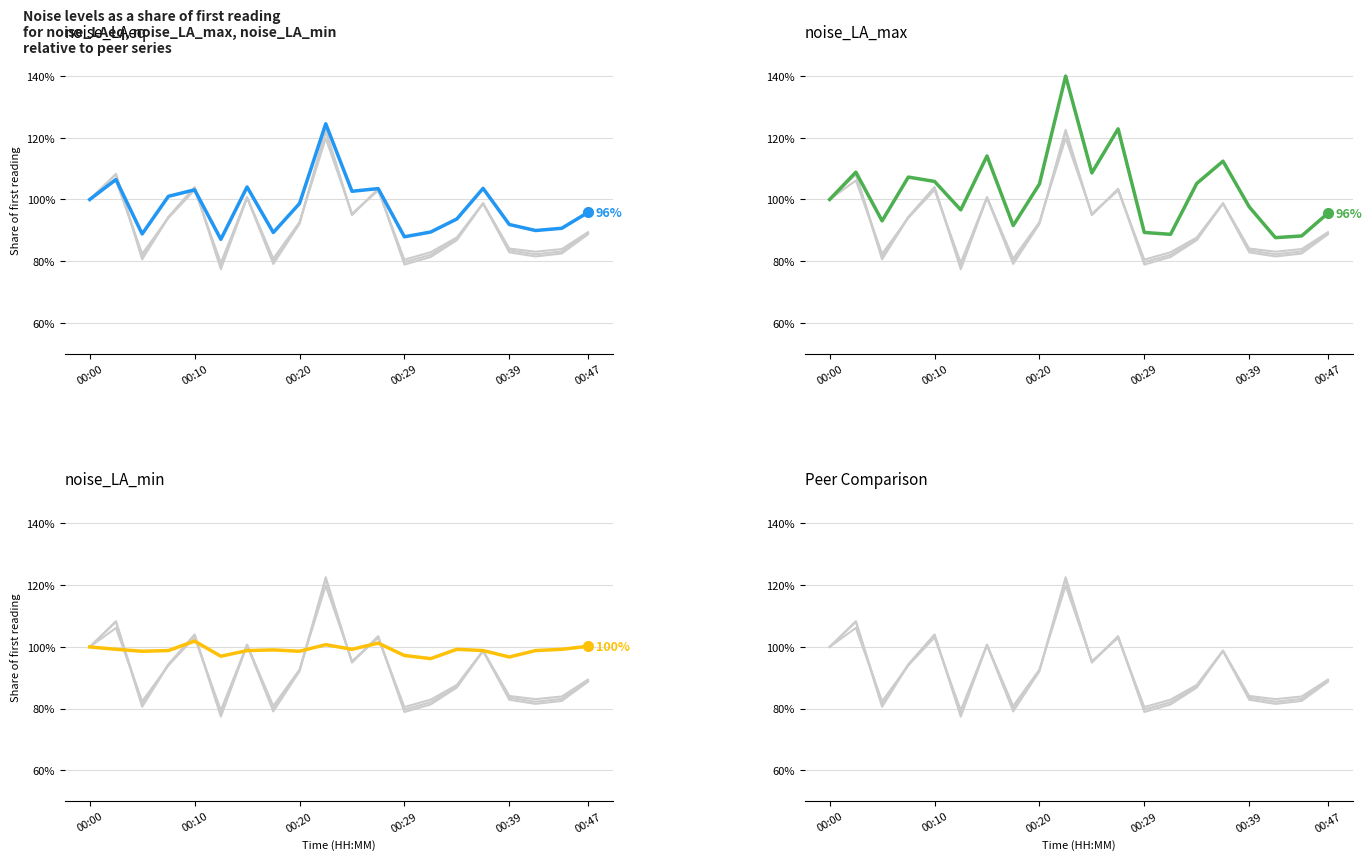

What is the sum of the noise_LA_min values at 17 and 16?

2.0